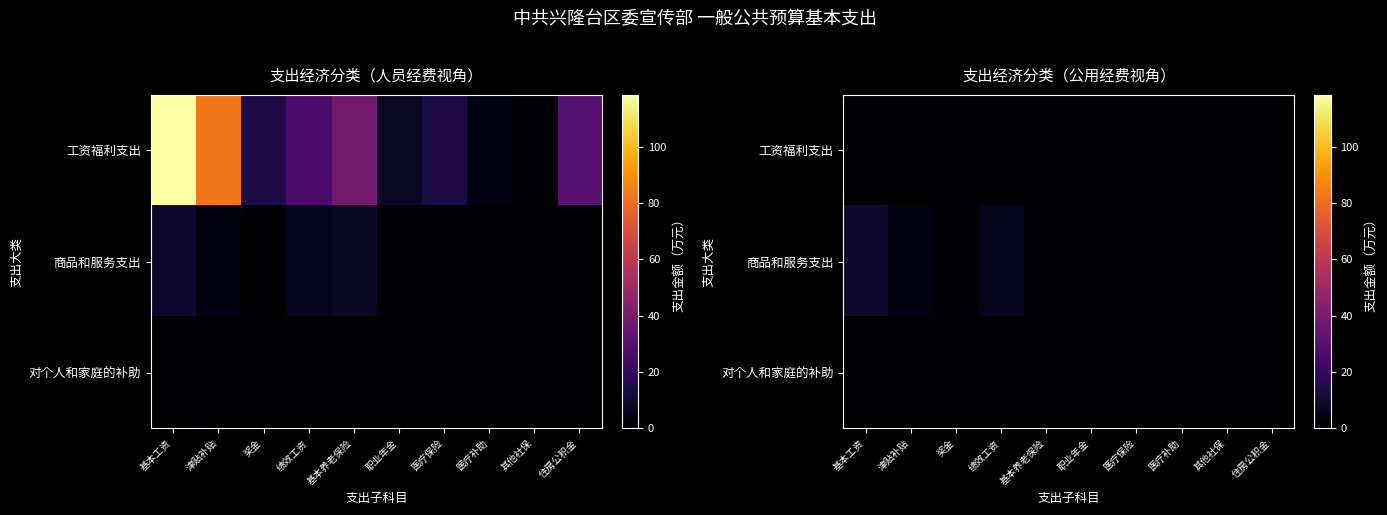

Is the value of 商品和服务支出 at 奖金 greater than the value of 对个人和家庭的补助 at 其他社保?

Yes